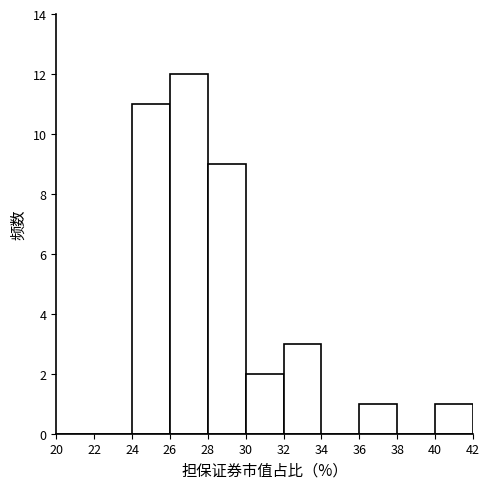

Reading left to right, transcribe this chart: for each bar, give the range it covers on the x-axis and its height. The values are not printed on the chart, so give them approximately, as read against the axis.

20 to 22: 0
22 to 24: 0
24 to 26: 11
26 to 28: 12
28 to 30: 9
30 to 32: 2
32 to 34: 3
34 to 36: 0
36 to 38: 1
38 to 40: 0
40 to 42: 1